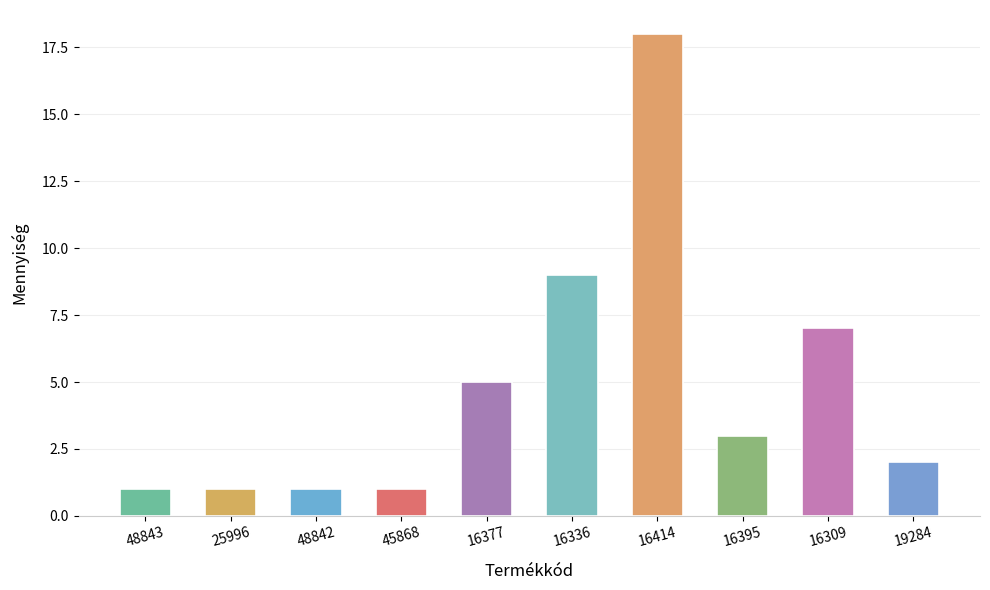

What is the value of the 7th bar from the left?

18